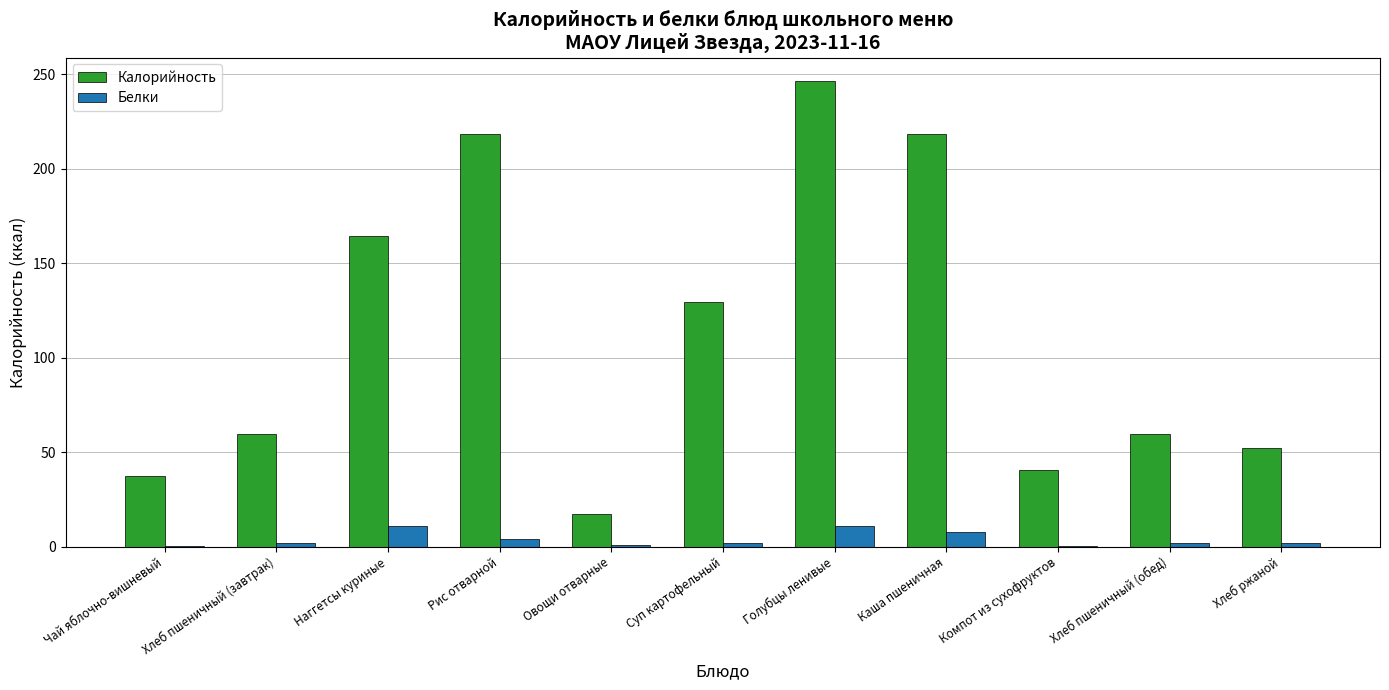

Is it true that Калорийность equals 27.2 at Овощи отварные?

False